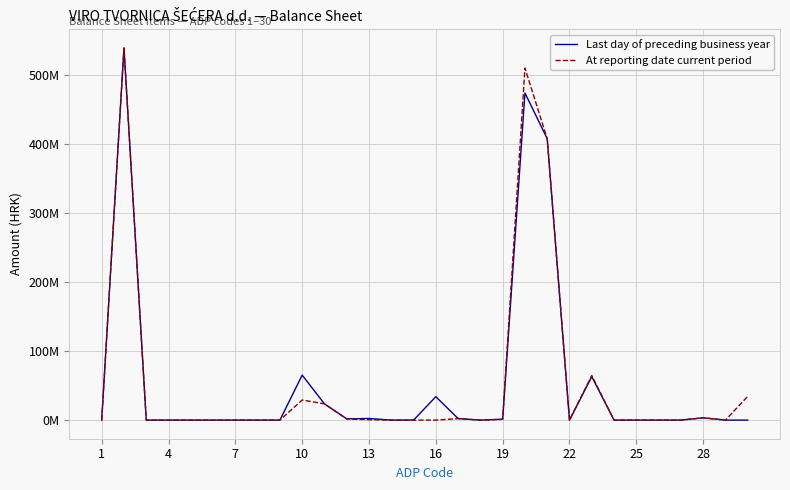

Does the chart display data point markers on the line(s)?

No